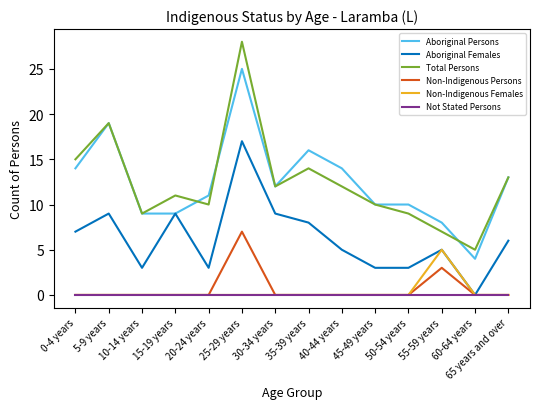

True or false: Non-Indigenous Females and Aboriginal Persons intersect in this chart.

False